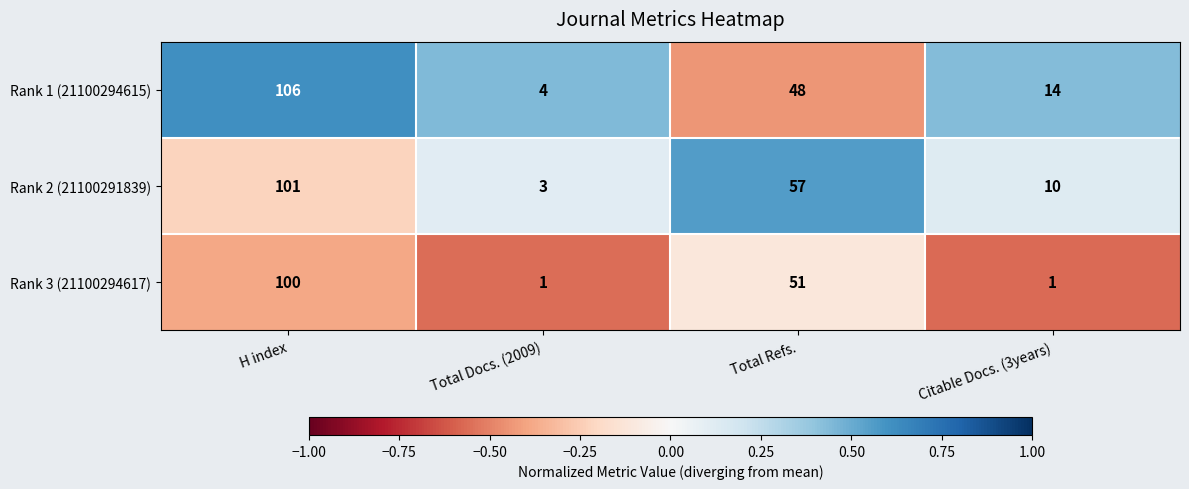

What is the difference between the second highest and second lowest values in the Rank 1 (21100294615) series?

34